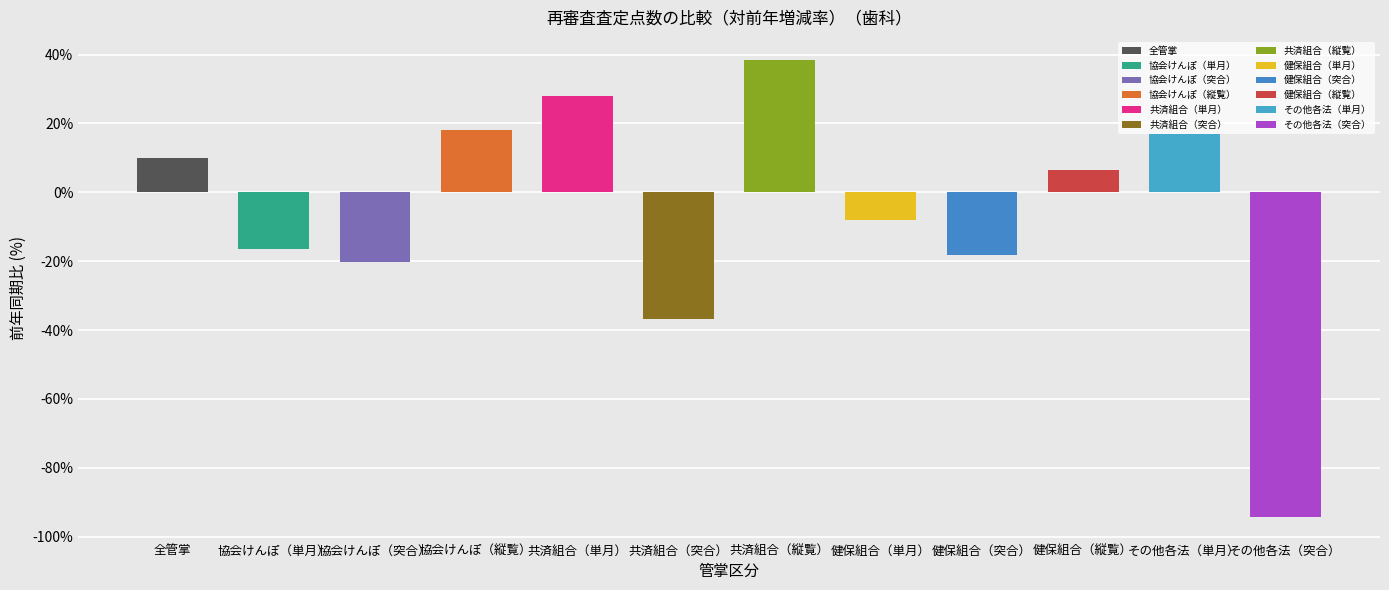

Does the chart contain stacked bars?

No